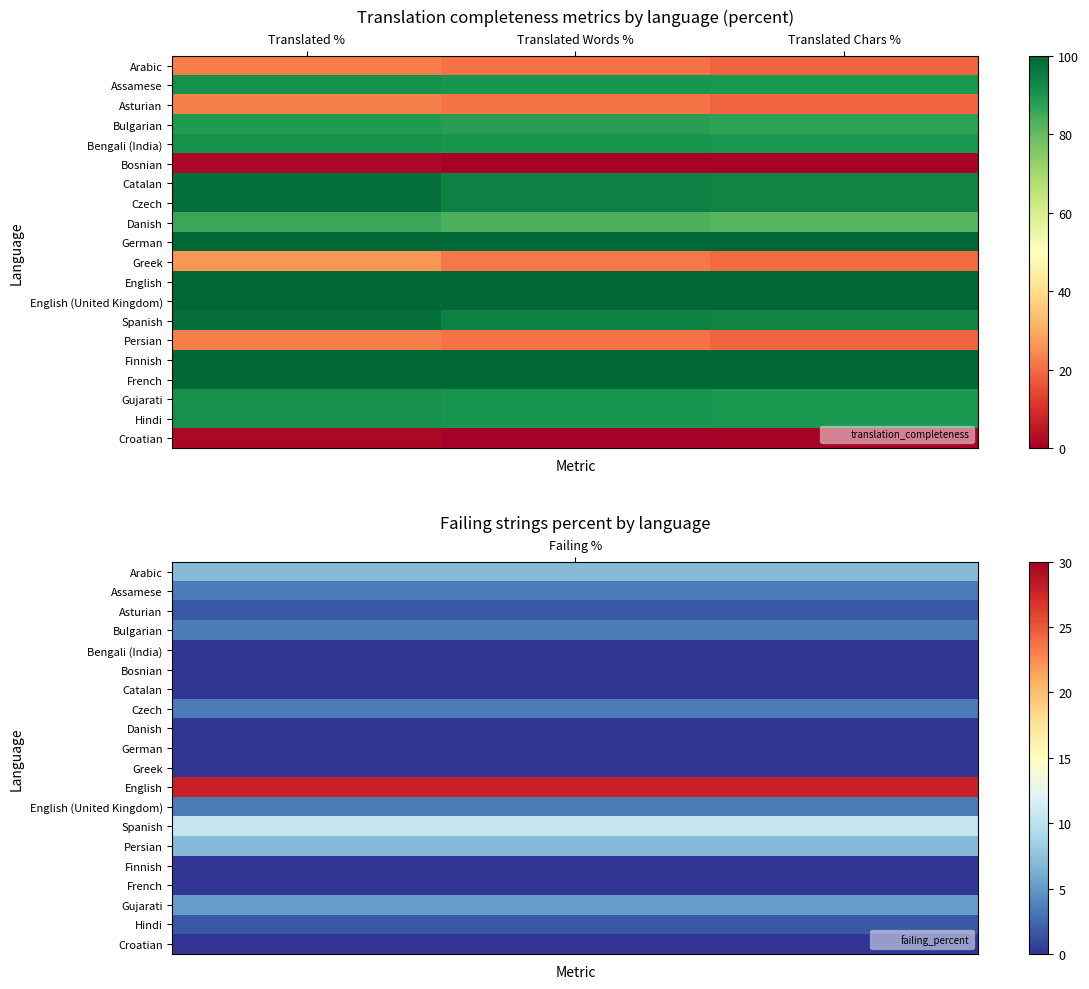

Between Translated % and Translated Words %, which is larger?

Translated %